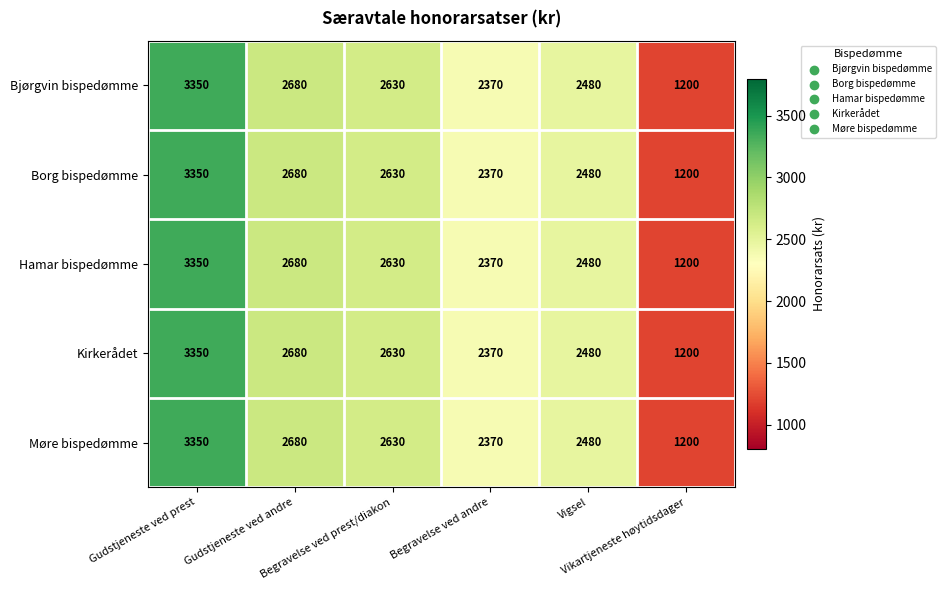

What is the minimum value shown in the chart?

1200